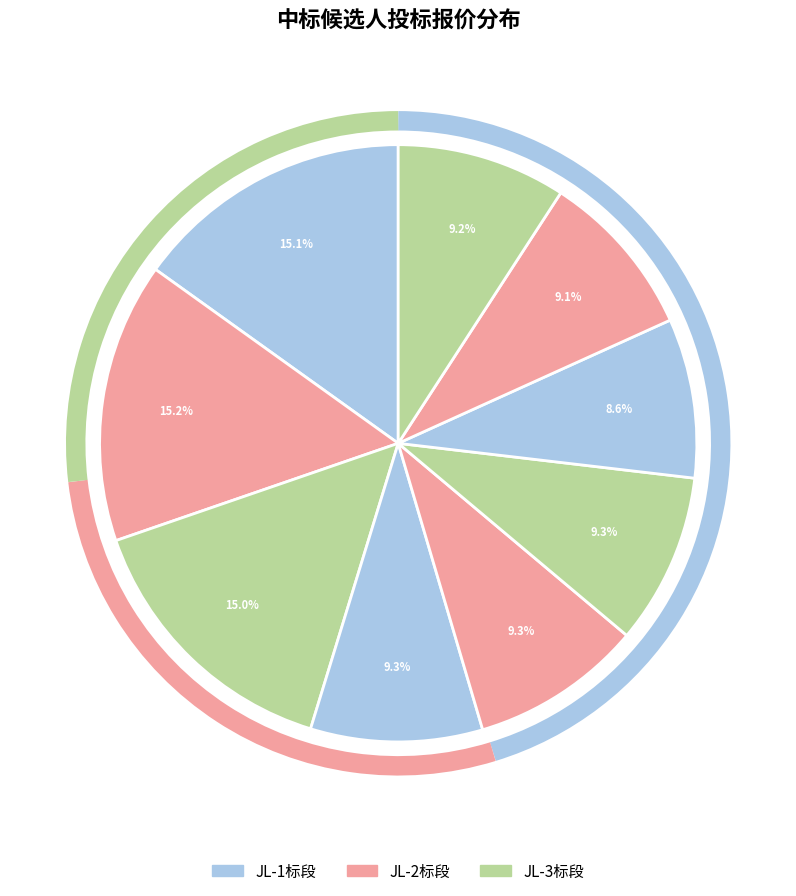

Does any single category account for the majority?

No